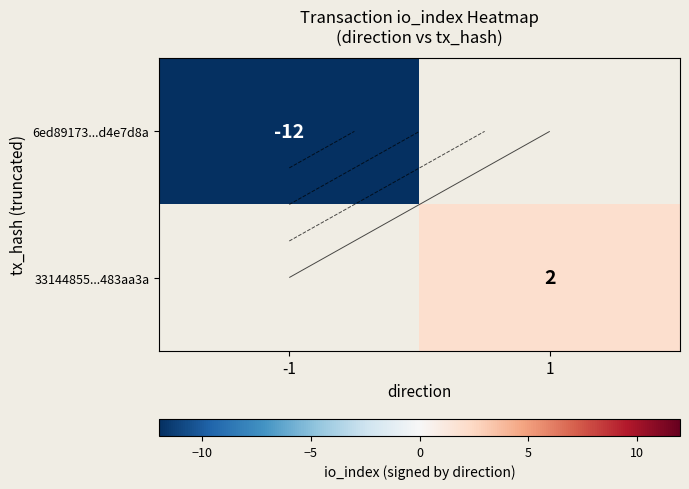

Count the number of data series in this chart.

2